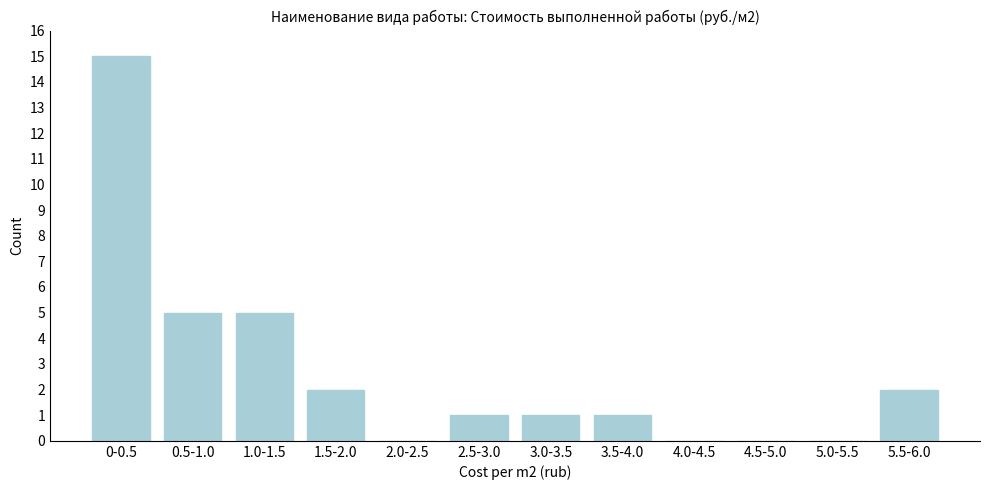

Reading right to left, list all the values displayed in this chart.

5.5-6.0=2	5.0-5.5=0	4.5-5.0=0	4.0-4.5=0	3.5-4.0=1	3.0-3.5=1	2.5-3.0=1	2.0-2.5=0	1.5-2.0=2	1.0-1.5=5	0.5-1.0=5	0-0.5=15